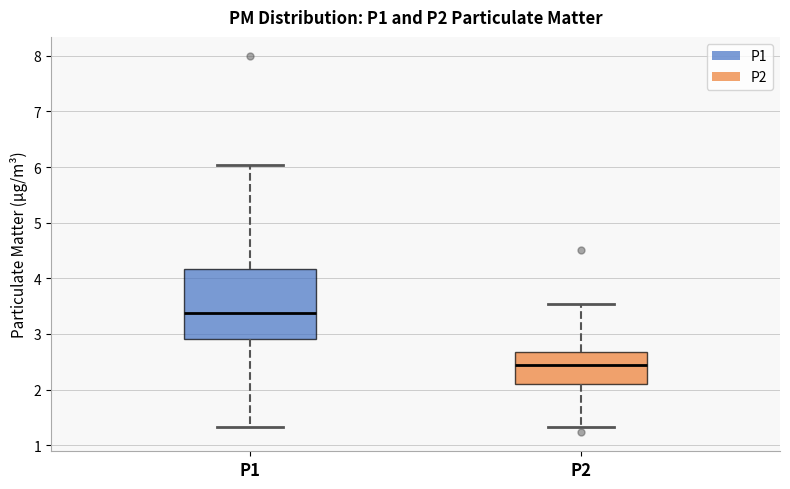

Reading left to right, transcribe this box plot: for each box, give where its median line is, the range the box spans, and where its two whiskers end, as read against the y-axis. The values are not printed on the chart, so give them approximately, as read against the axis.

P1: median 3.4, box 2.9 to 4.2, whiskers 1.3 to 6.0
P2: median 2.5, box 2.1 to 2.7, whiskers 1.3 to 3.5